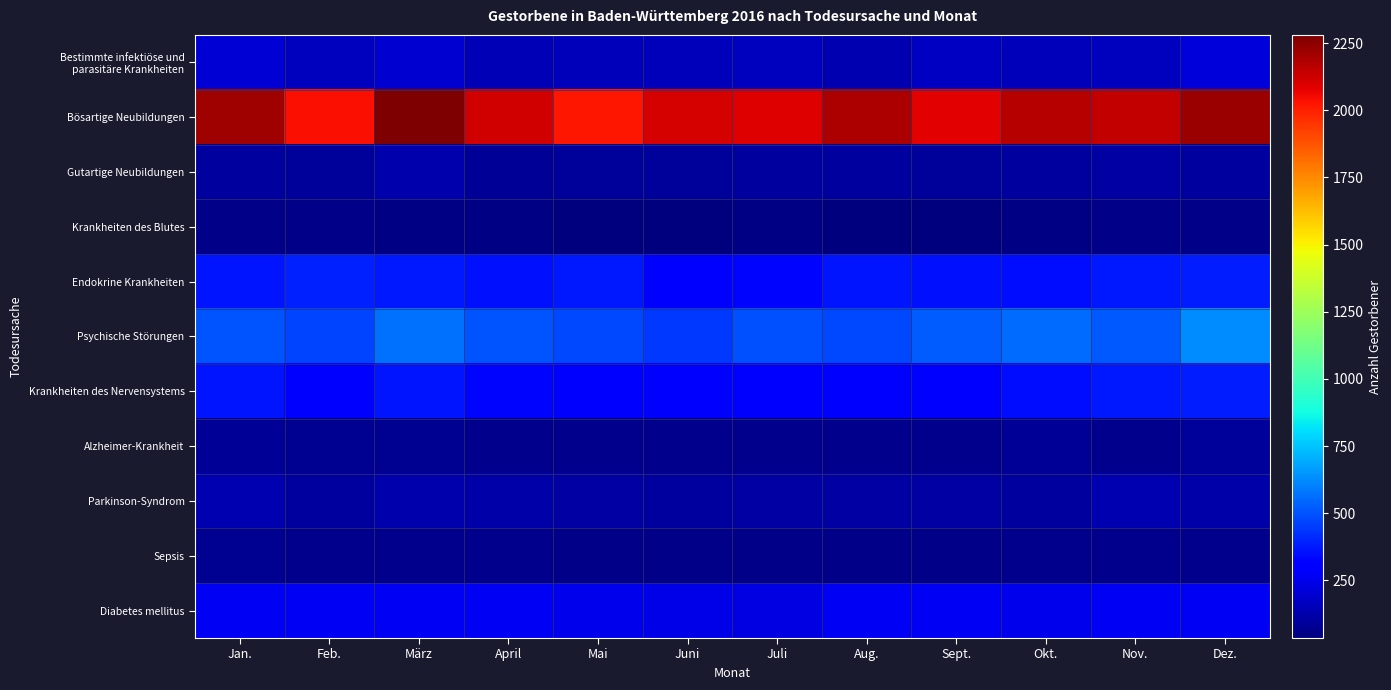

Which series changed the most between Jan. and Dez.?

Psychische Störungen